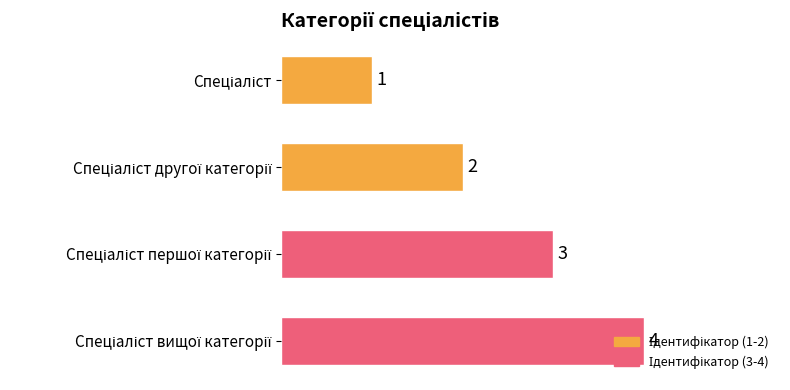

What is the value of the 2nd bar from the top?

2